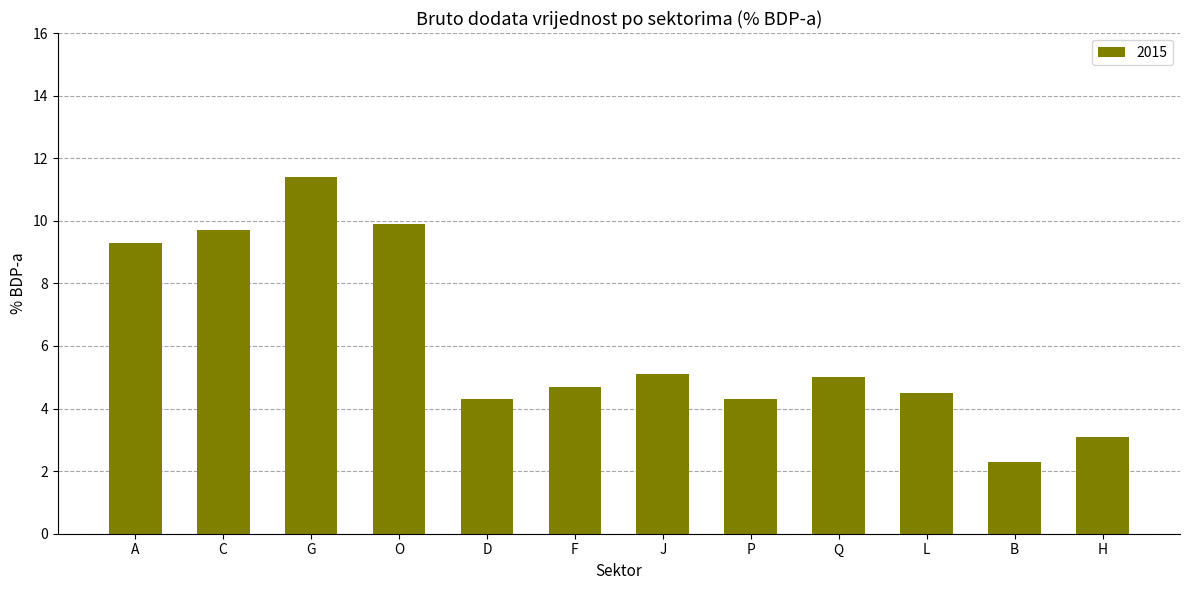

What is the ratio of the value at D to the value at B?

1.9